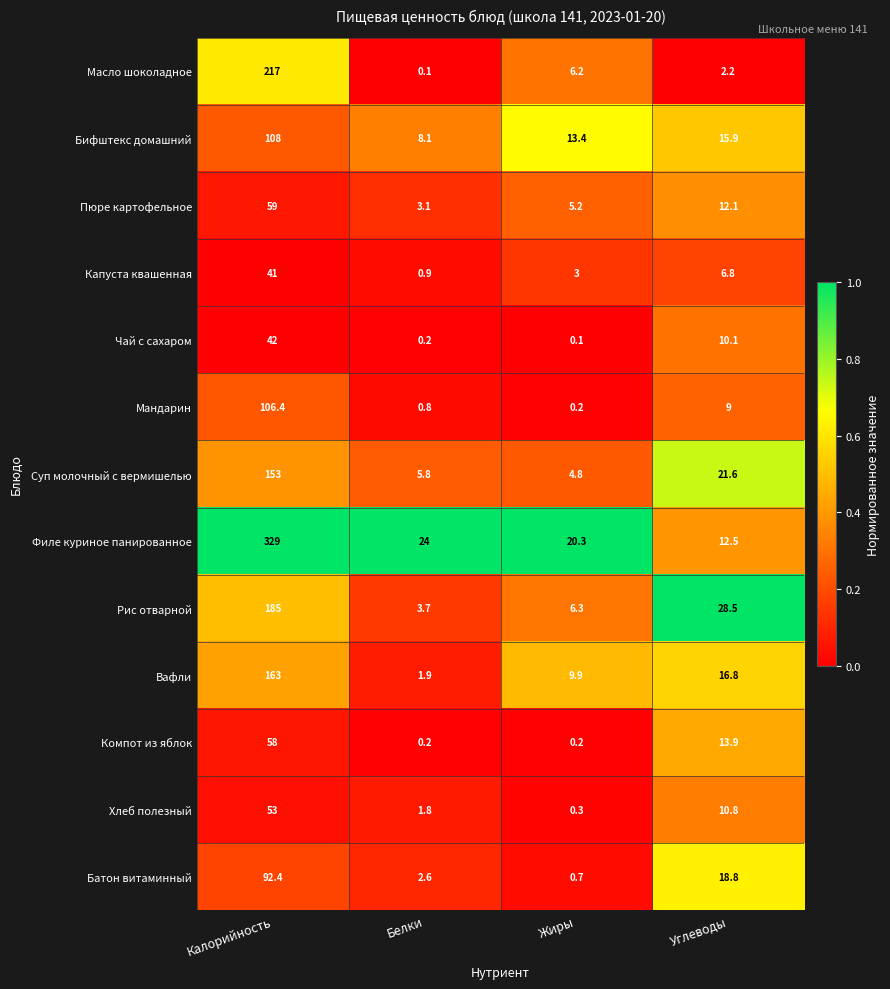

The value of Филе куриное панированное at Жиры is 33.9. True or false?

False